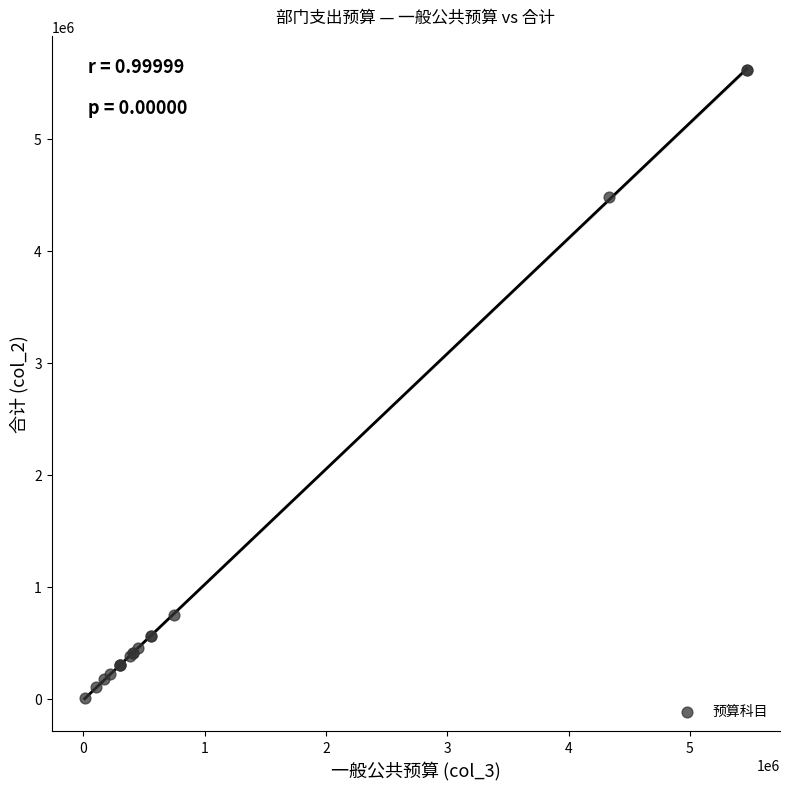

What Y value in the scatter plot is closest to 2814602?

4483654.8